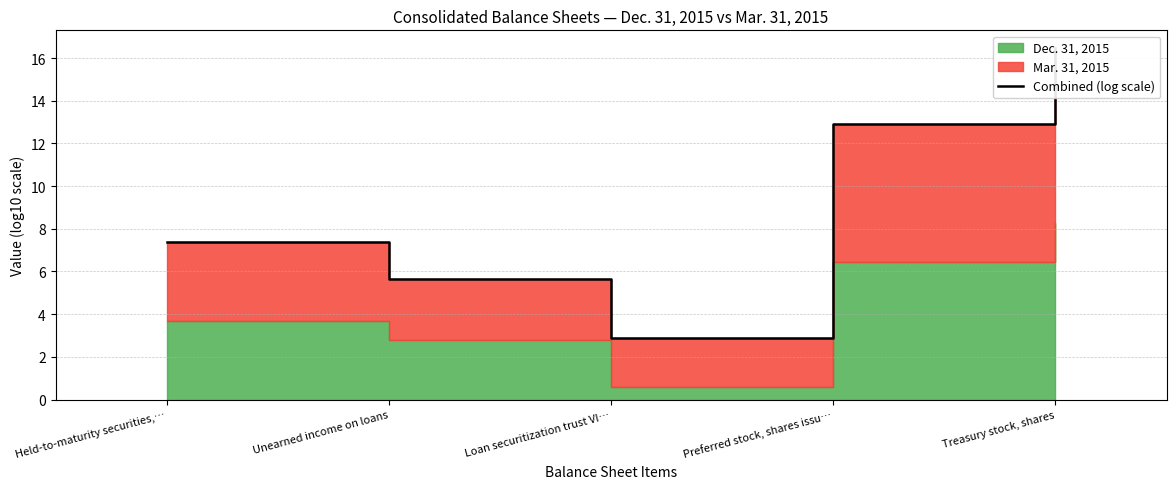

What is the value of the 2nd point from the left?

5.6